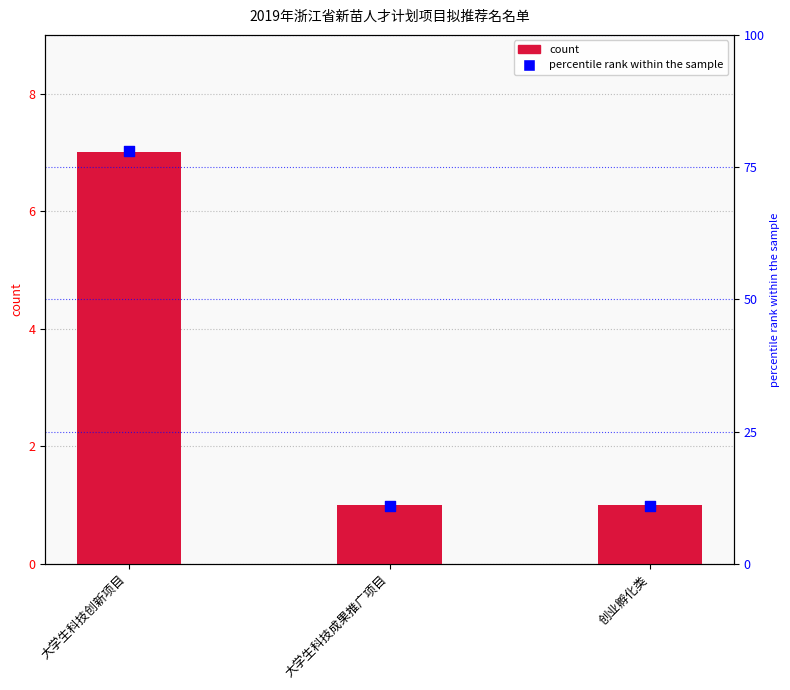

Which series contains the lowest Y value?

count